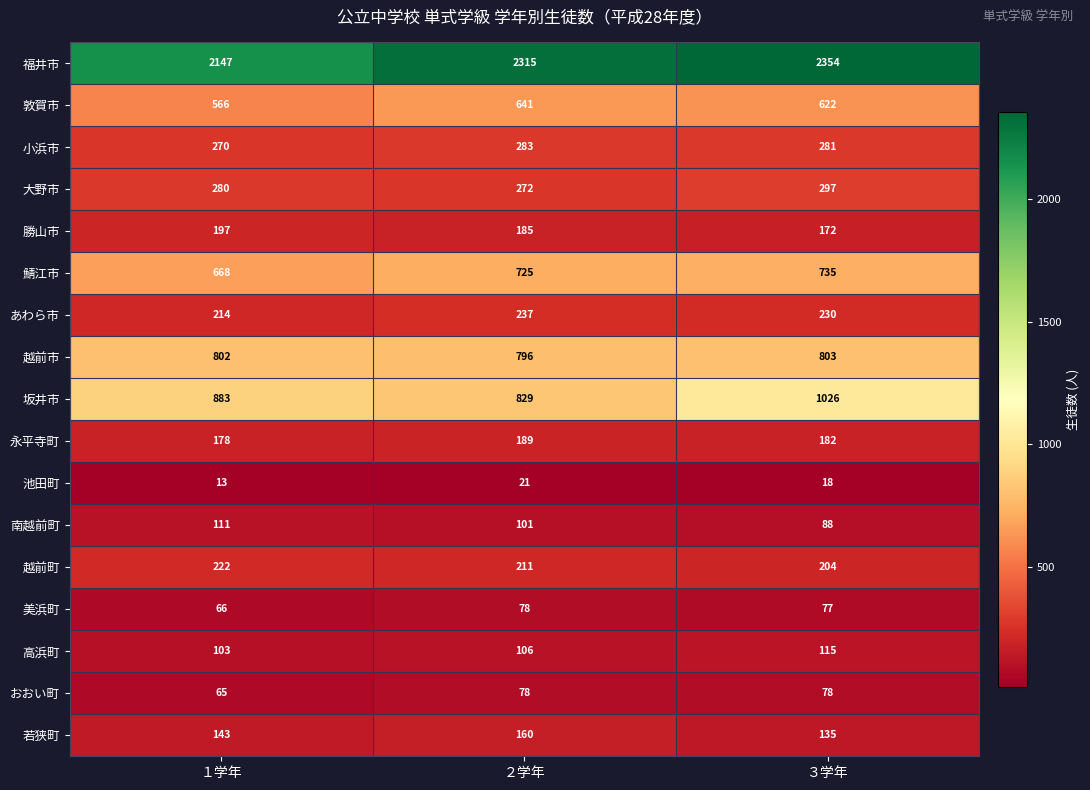

What is the minimum value shown in the chart?

13